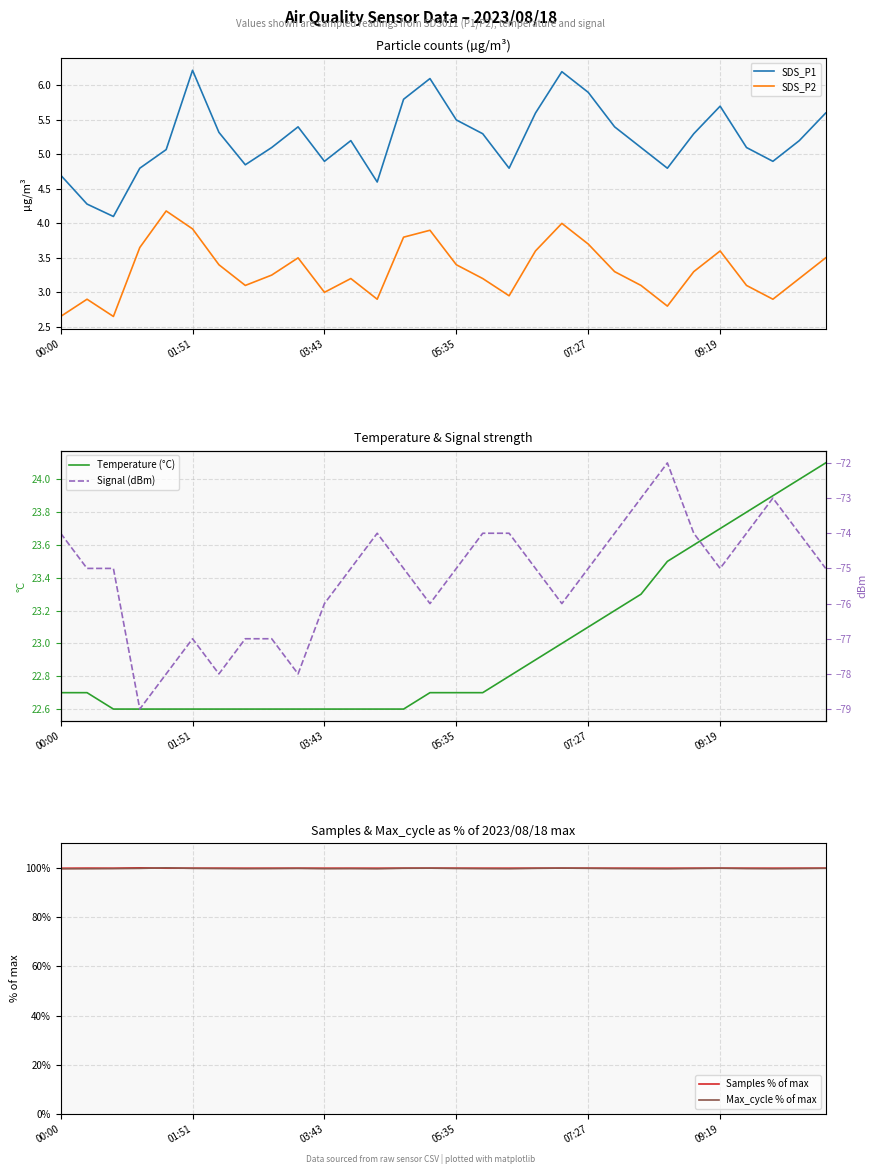

What is the value of the SDS_P1 point at the 28th from the left?

4.9